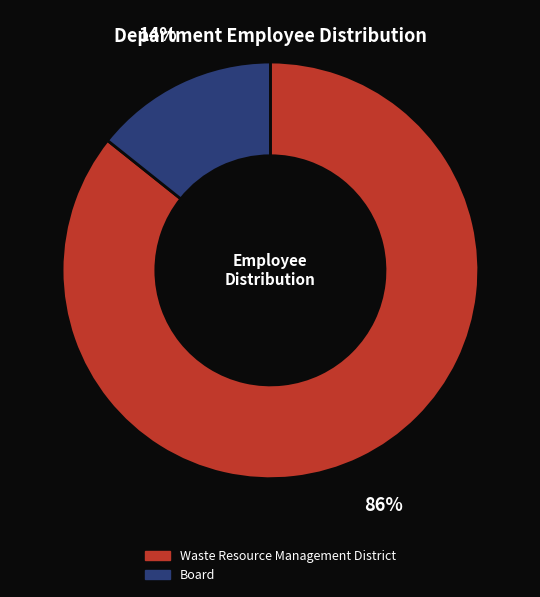

Which has a higher value, Waste Resource Management District or Board?

Waste Resource Management District